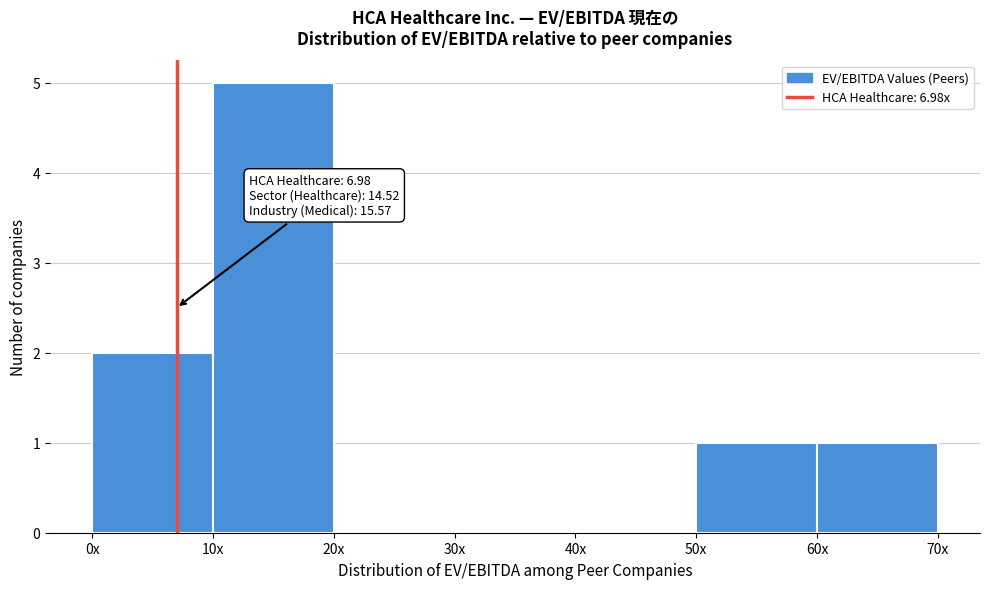

Reading left to right, list all the values displayed in this chart.

0x=2	10x=5	20x=0	30x=0	40x=0	50x=1	60x=1